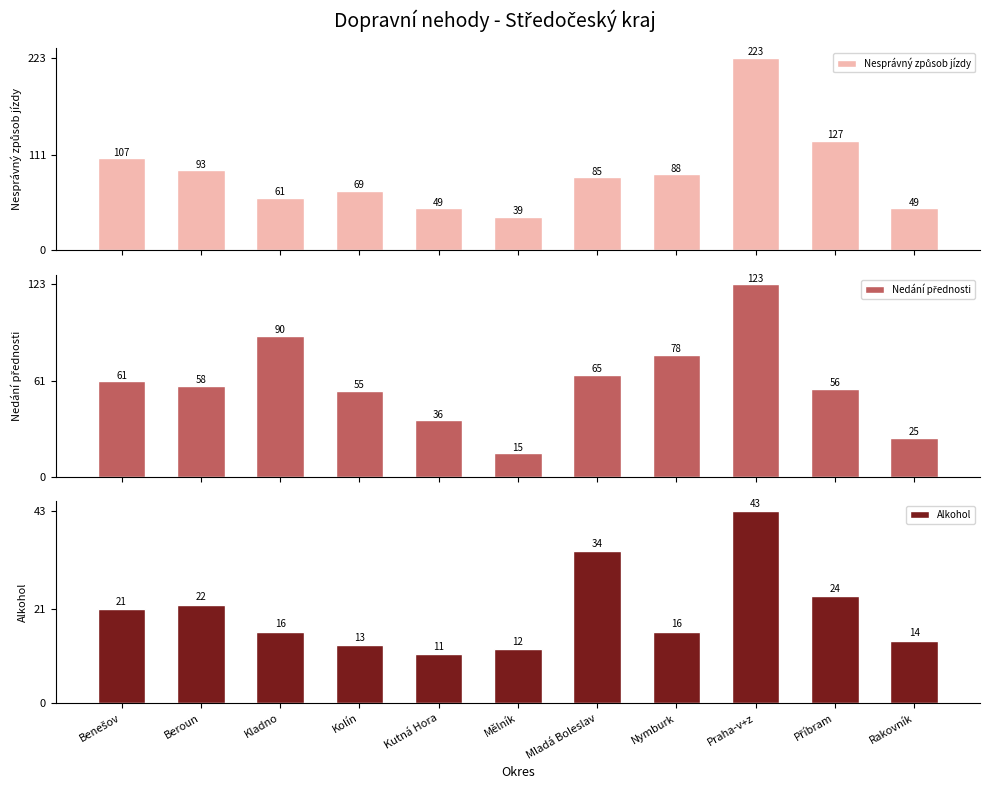

Between Kutná Hora and Příbram, which series saw the biggest shift?

Nesprávný způsob jízdy